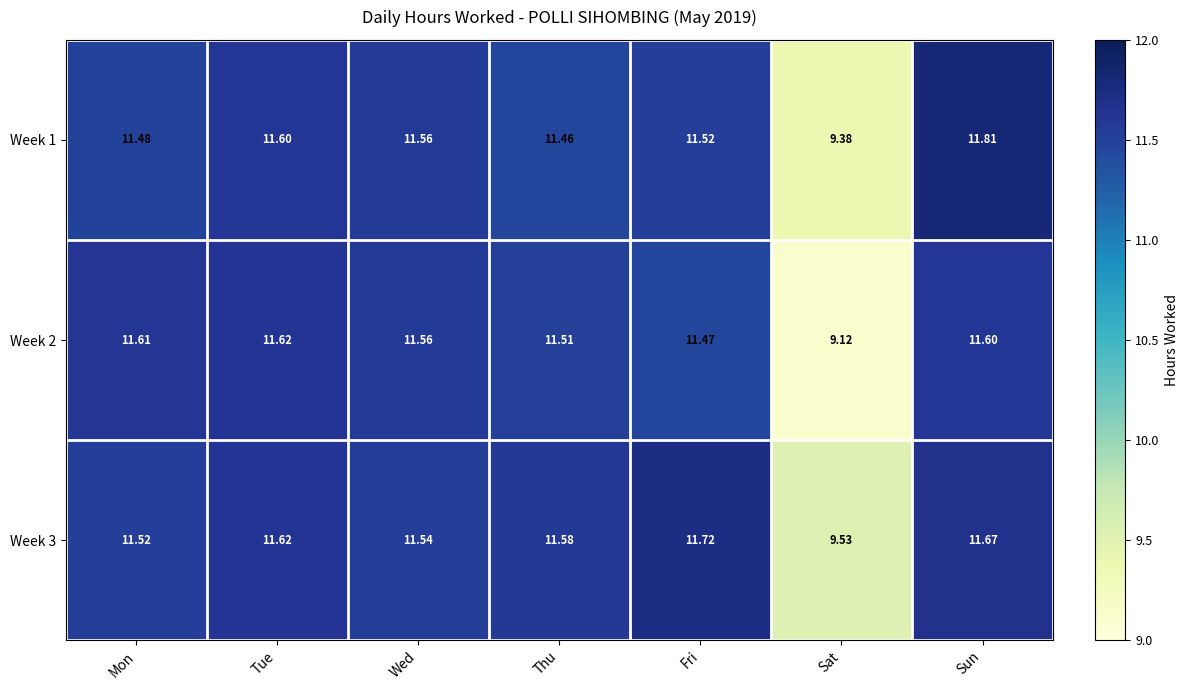

Which category has the lowest value across all series?

Sat